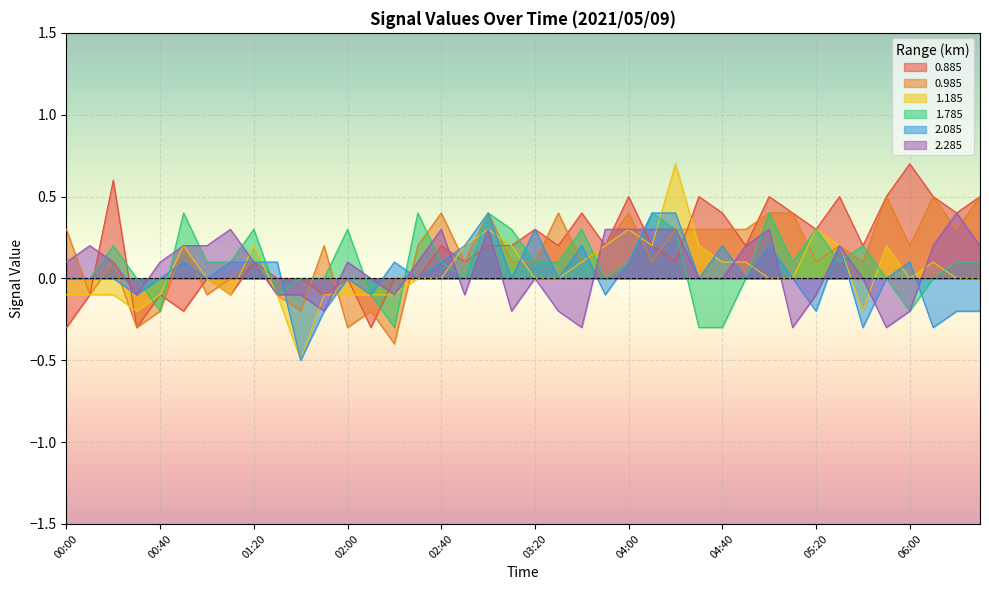

What are all the series names shown in the legend?

0.885, 0.985, 1.185, 1.785, 2.085, 2.285